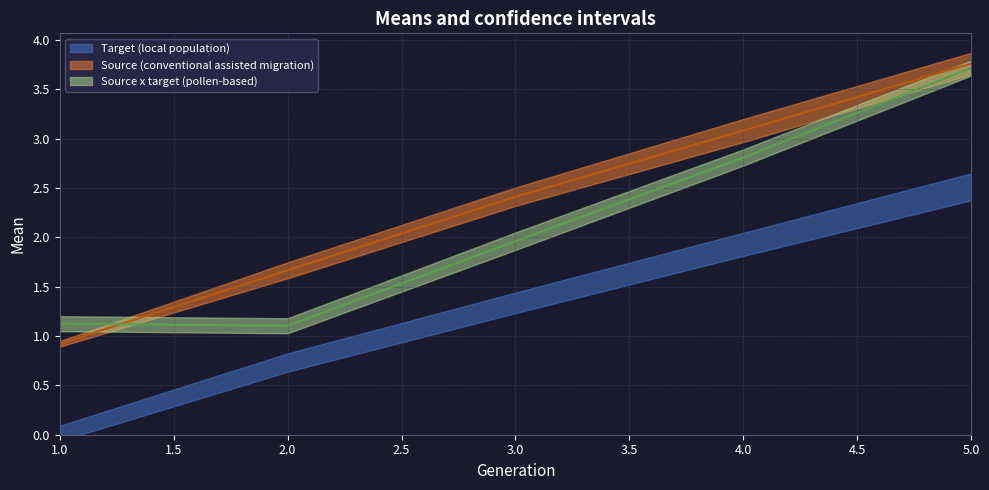

Which has a higher value, 3 or 2?

3